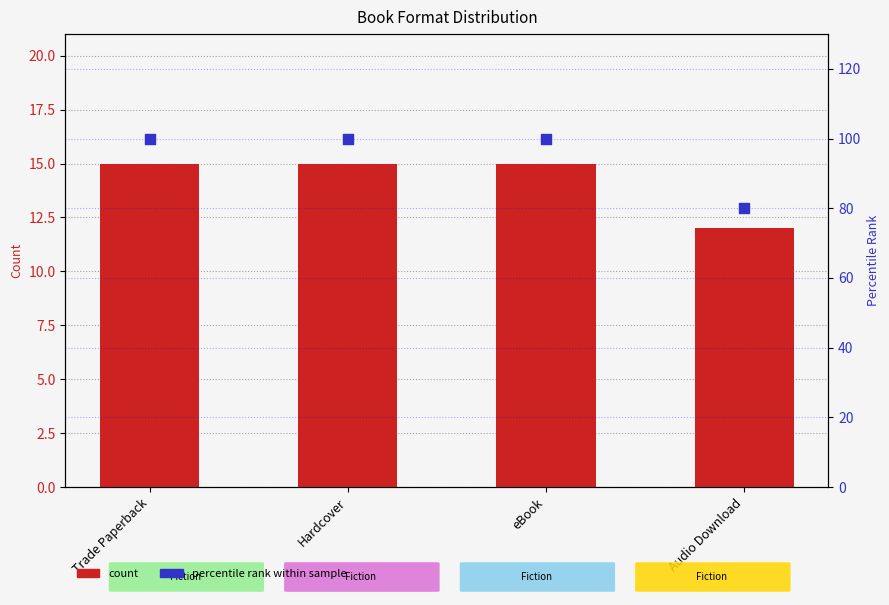

At which category is the sum across all series the highest?

Trade Paperback